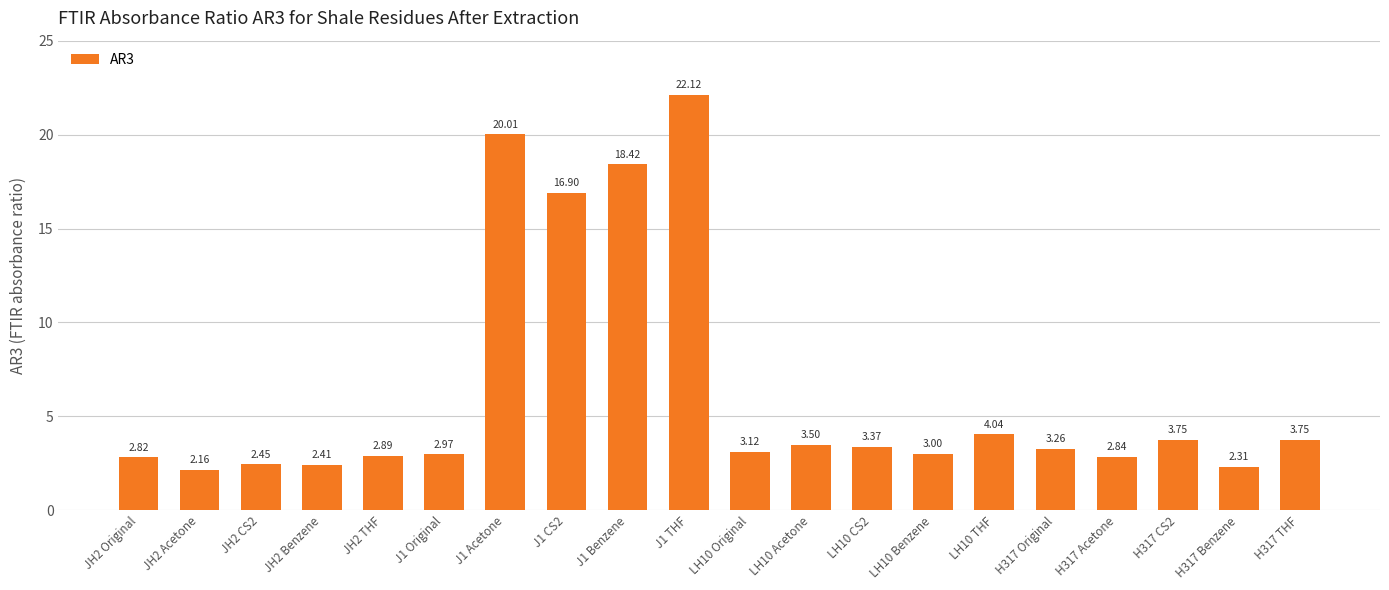

What is the change in value from JH2 THF to H317 Original?

+0.4